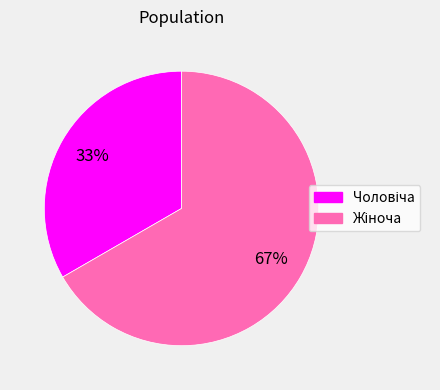

Is there a majority slice in this chart?

Yes